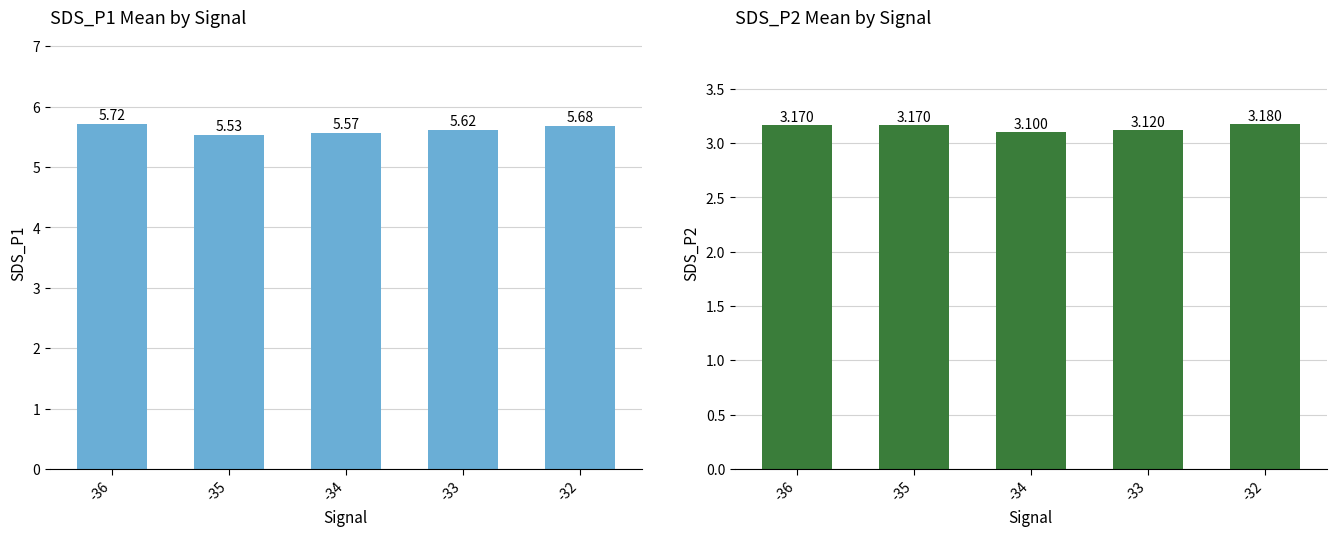

Is it true that SDS_P2 equals 1.3 at -32?

False